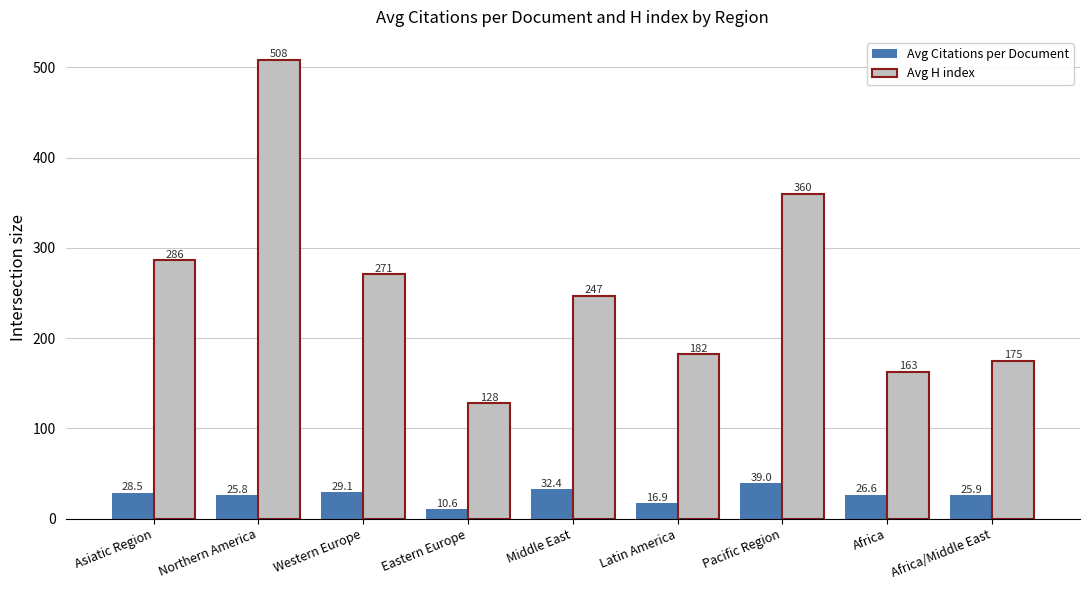

Where is Avg Citations per Document nearest to the value 24?

Northern America